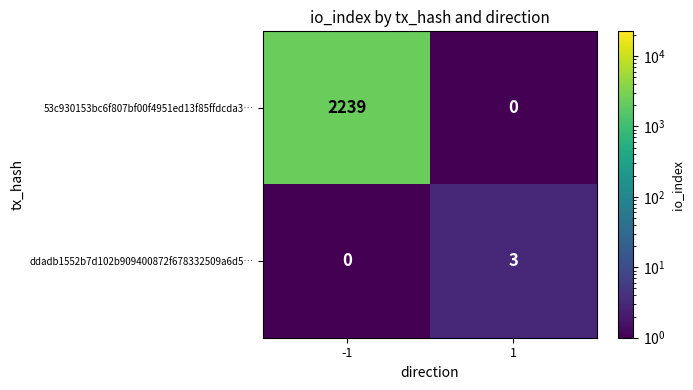

Which series has the largest total across all categories?

53c930153bc6f807bf00f4951ed13f85ffdcda3…